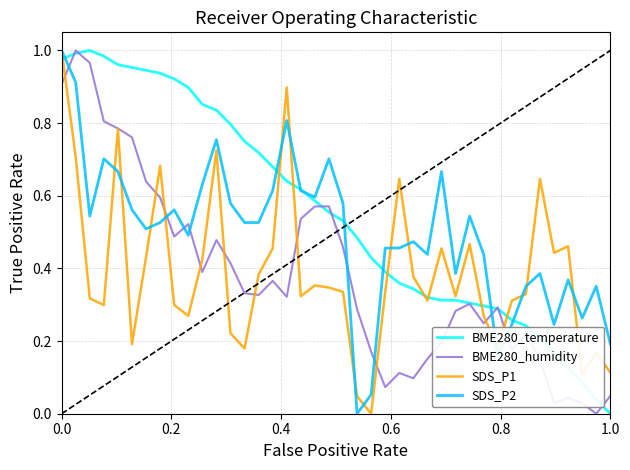

Which series has the largest total across all categories?

BME280_temperature